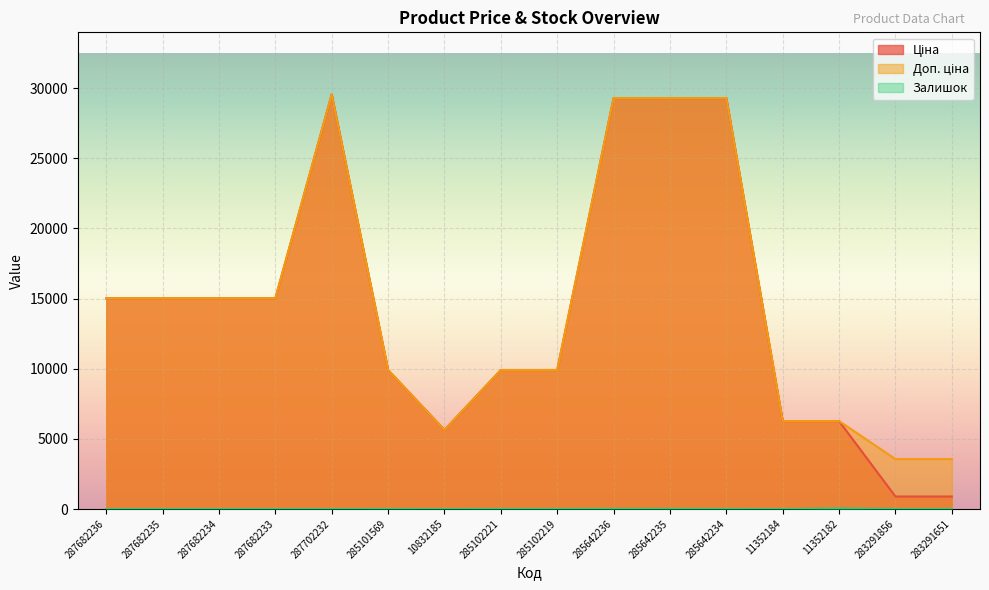

What are all the series names shown in the legend?

Ціна, Доп. ціна, Залишок